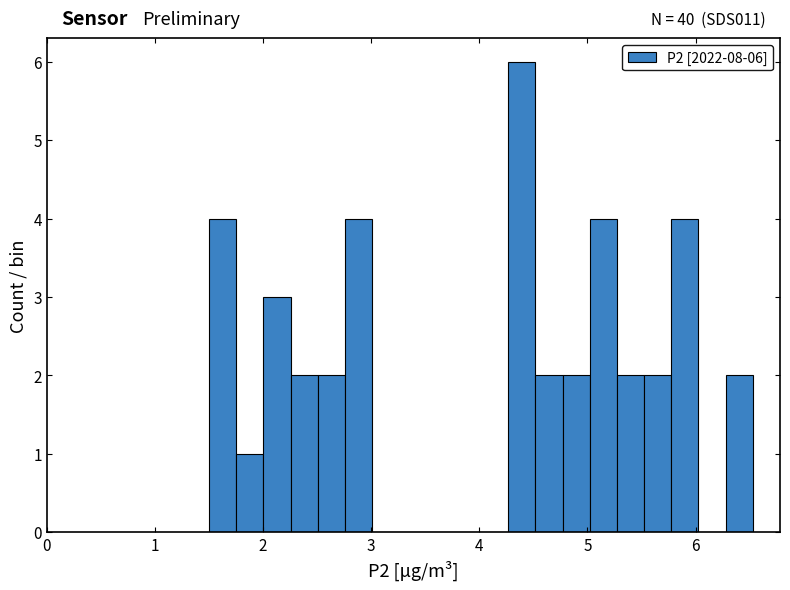

Read against the x-axis, roughly where is the centre of the tallest bar?

4.4